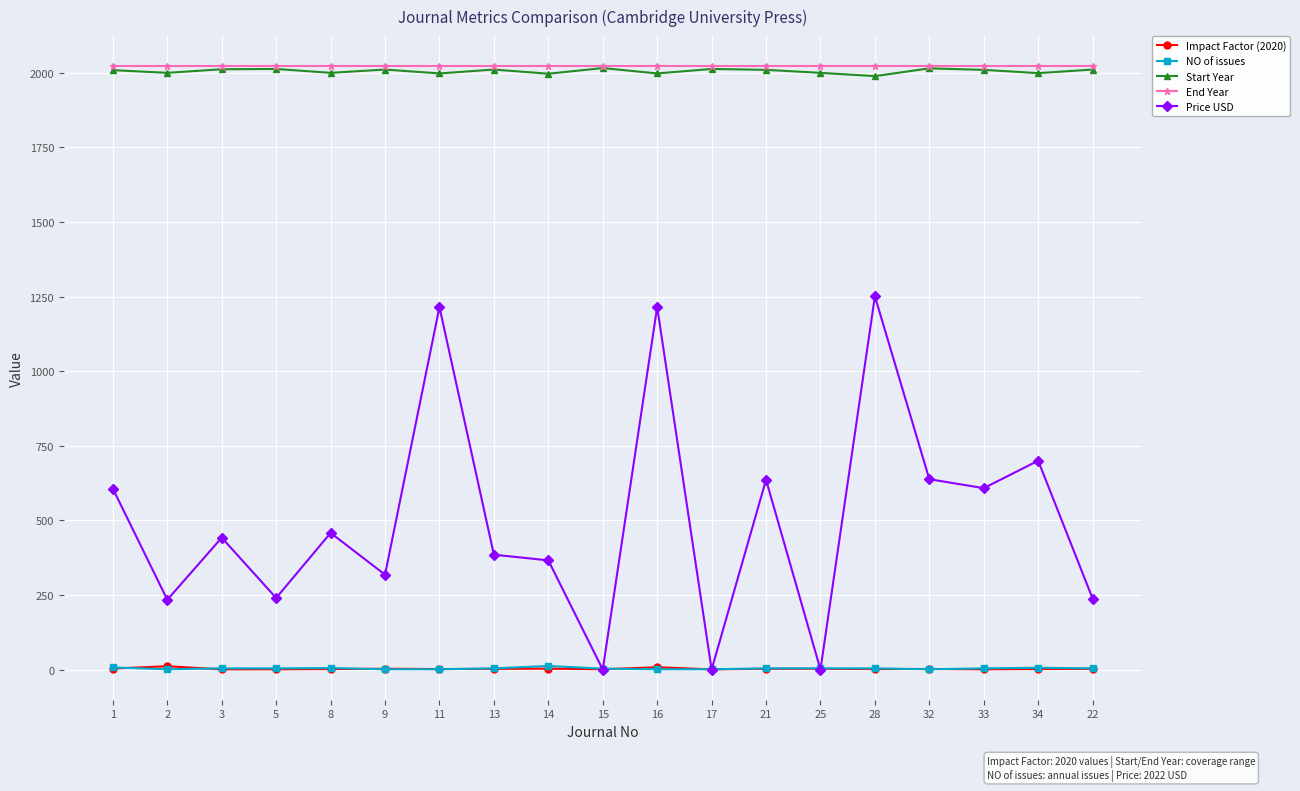

True or false: Price USD and End Year cross at least once.

False